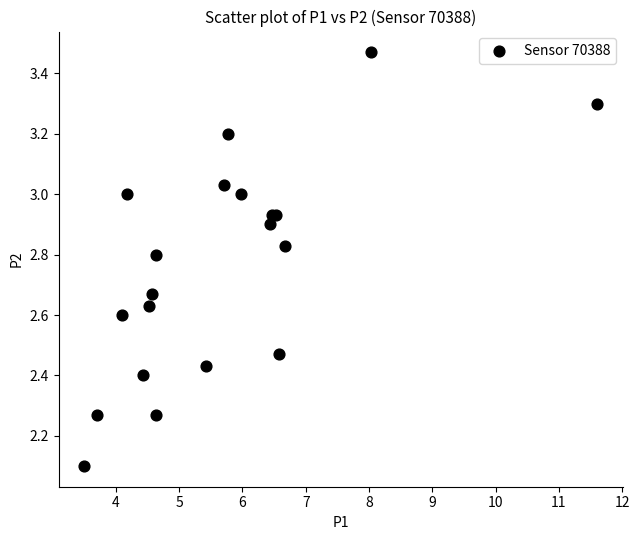

What Y value in the scatter plot is closest to 2?

2.1